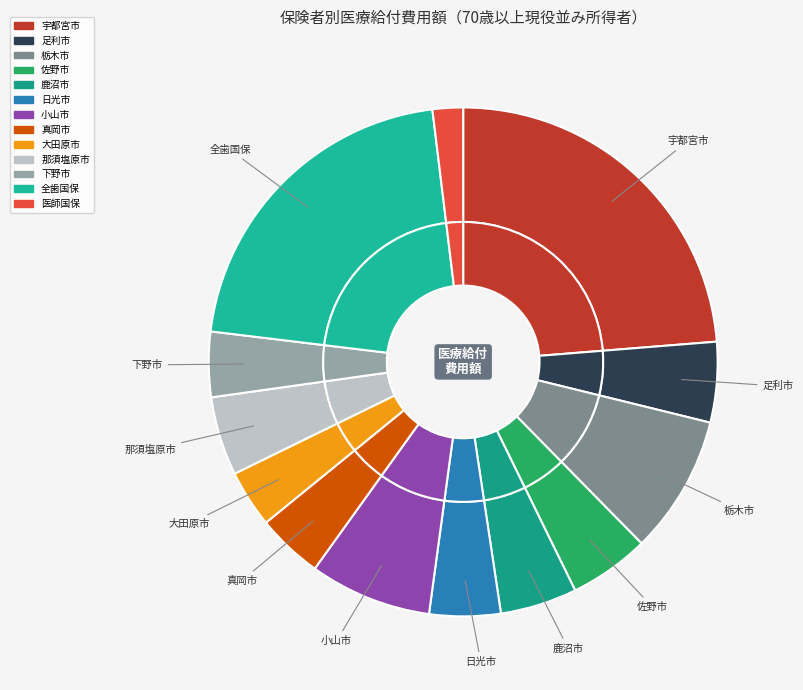

What percentage is the 大田原市 slice, to the nearest percent?

4%